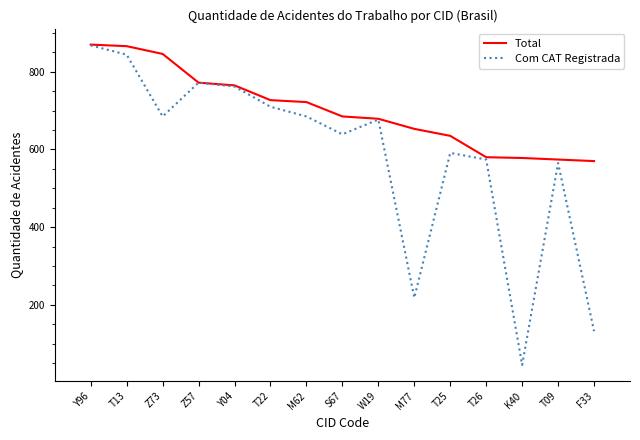

Is the value of Com CAT Registrada at K40 greater than the value of Total at T13?

No